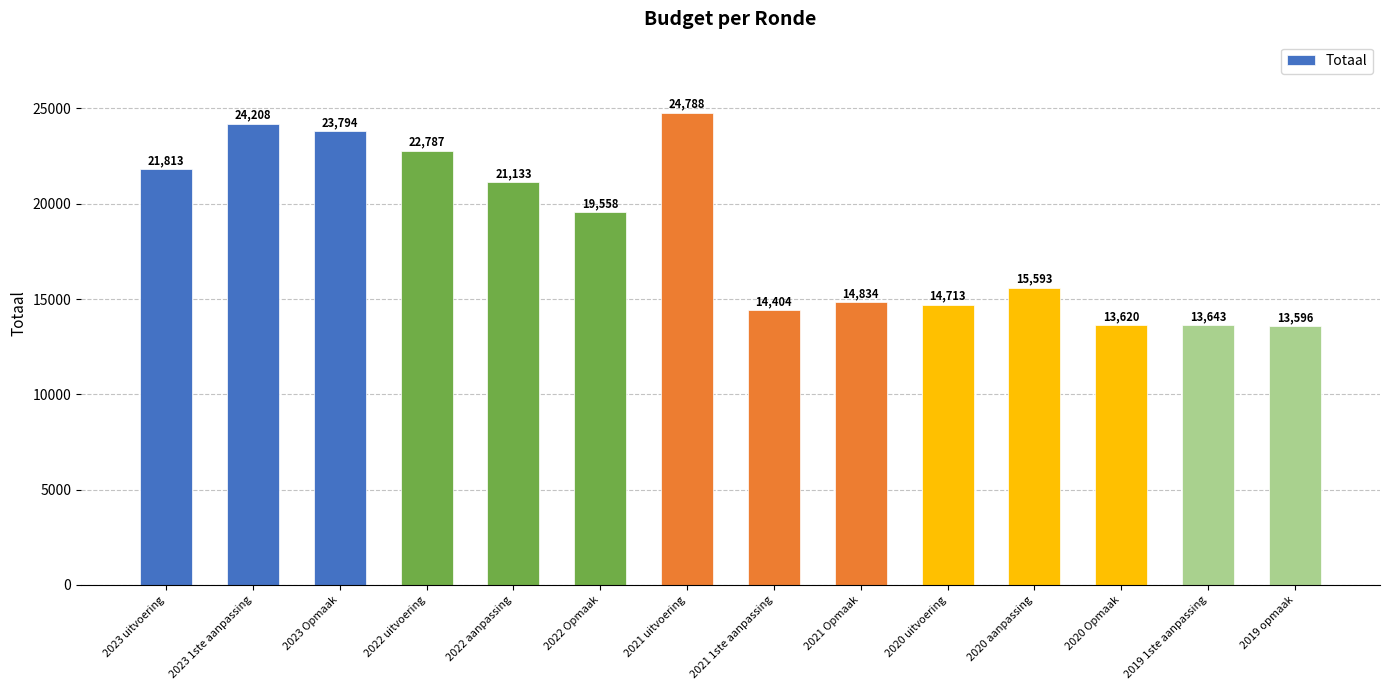

The chart shows a value of 26228 at 2020 uitvoering. True or false?

False